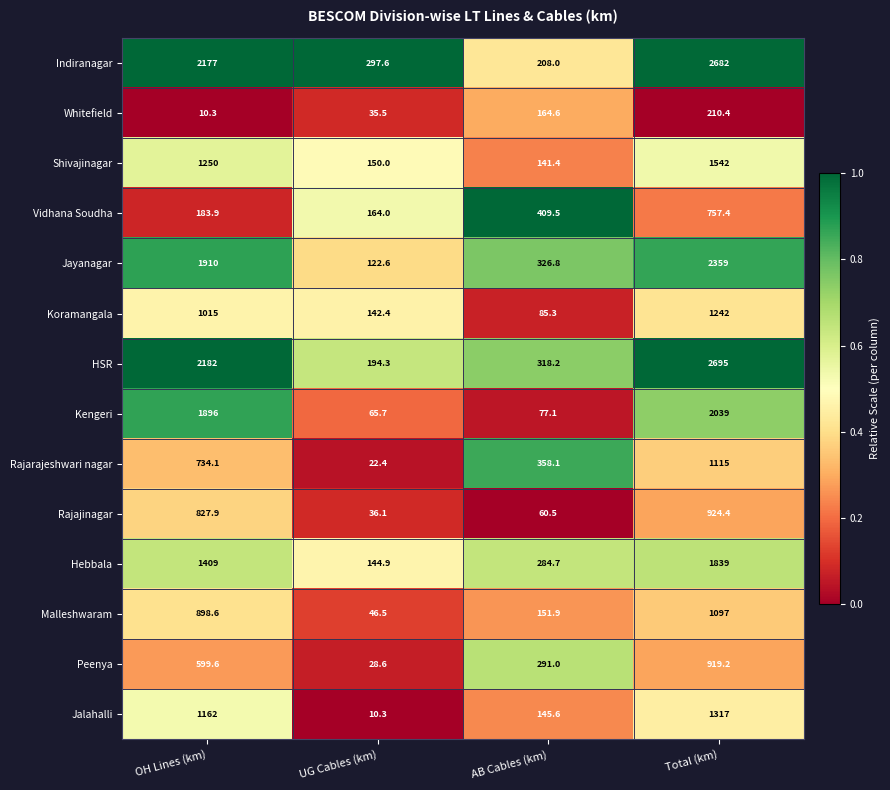

What is the minimum value for Malleshwaram?

46.5